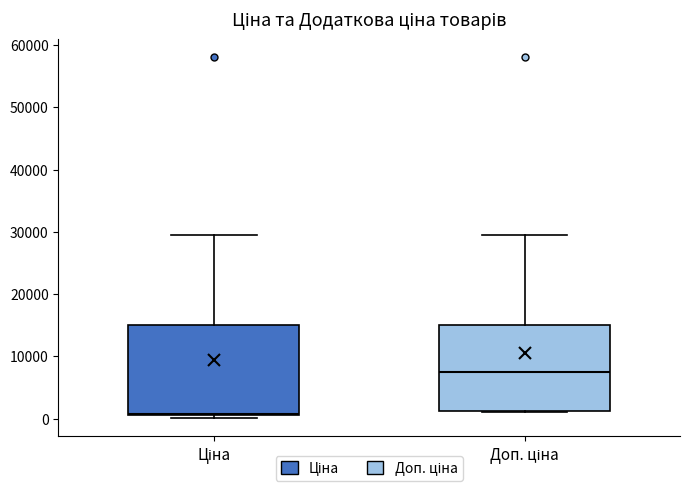

Reading left to right, transcribe this box plot: for each box, give where its median line is, the range the box spans, and where its two whiskers end, as read against the y-axis. The values are not printed on the chart, so give them approximately, as read against the axis.

Ціна: median 1000, box 1000 to 15000, whiskers 0 to 30000
Доп. ціна: median 8000, box 1000 to 15000, whiskers 1000 to 30000